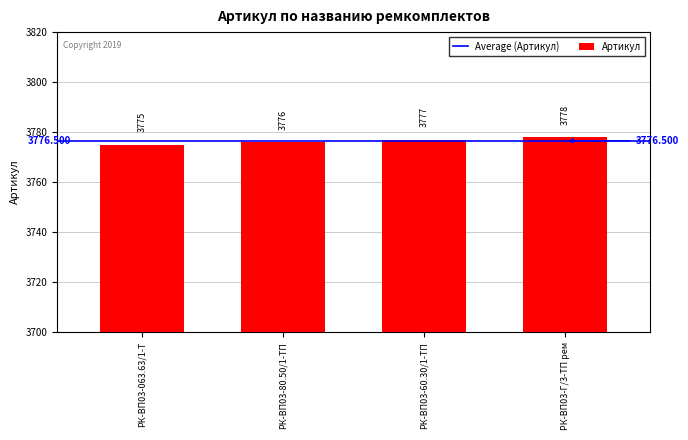

Does the chart contain any negative values?

No